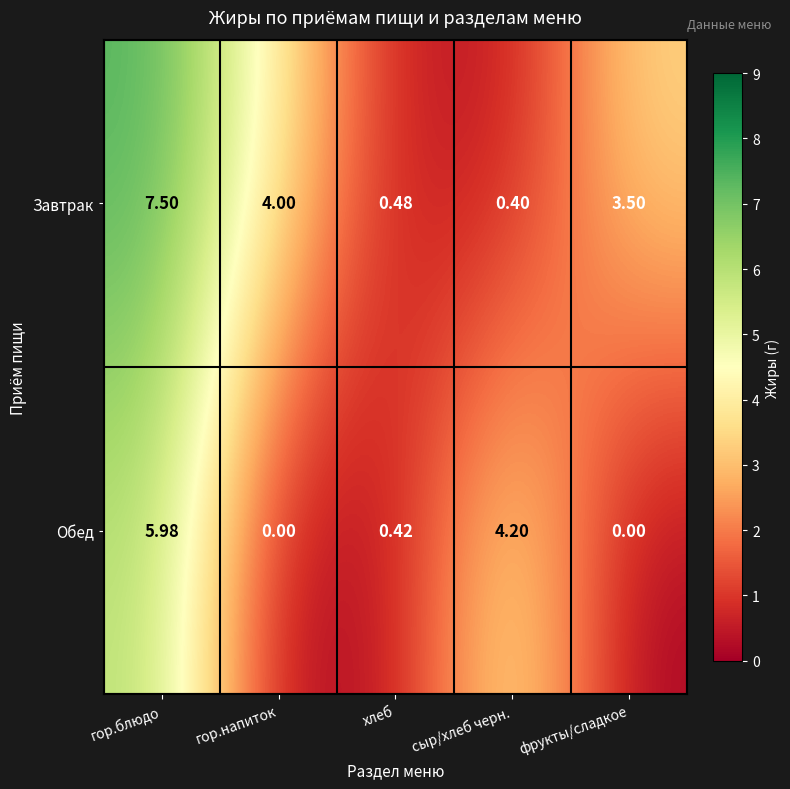

How many distinct data groups are displayed?

2